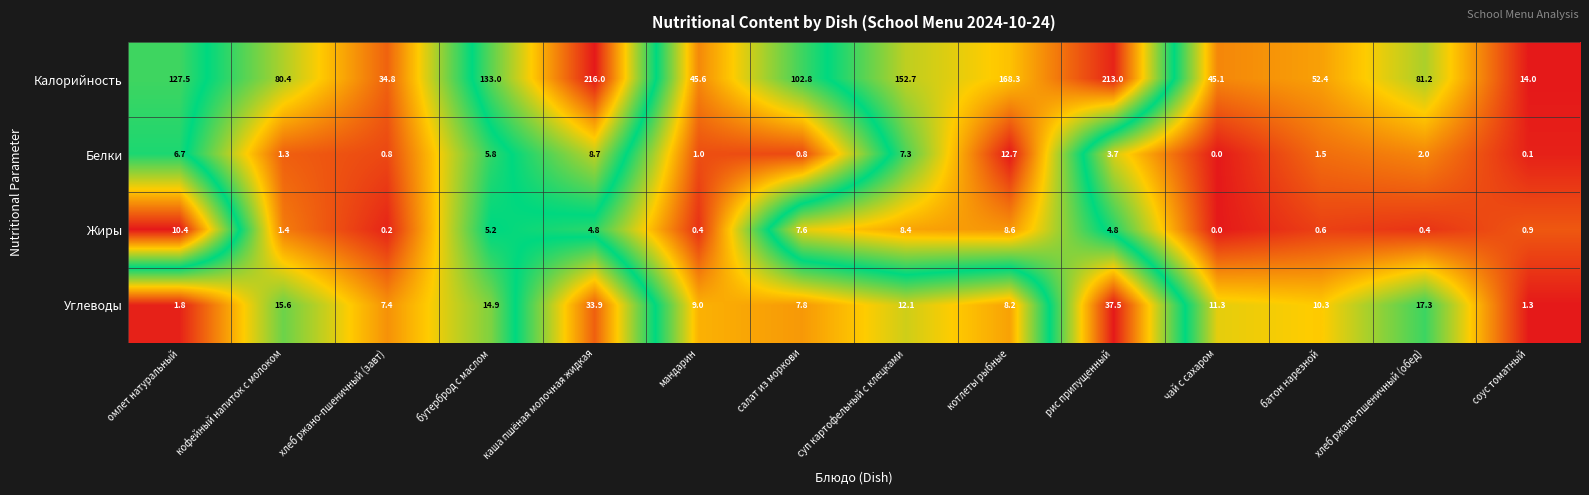

What is the difference between the maximum and minimum values in the Жиры series?

10.4